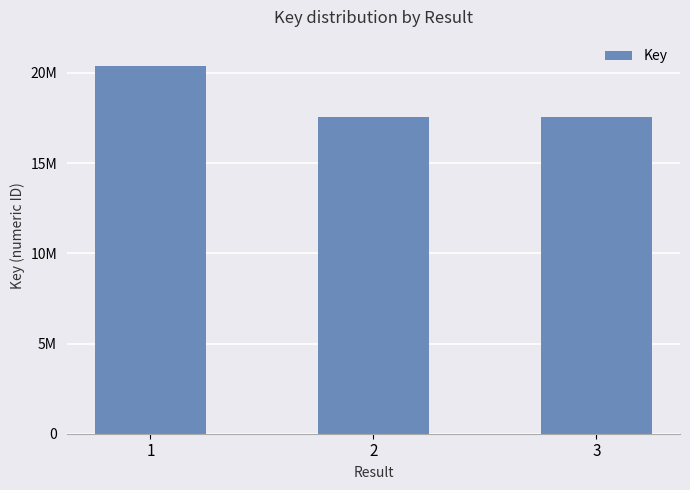

What is the minimum value shown in the chart?

17560682